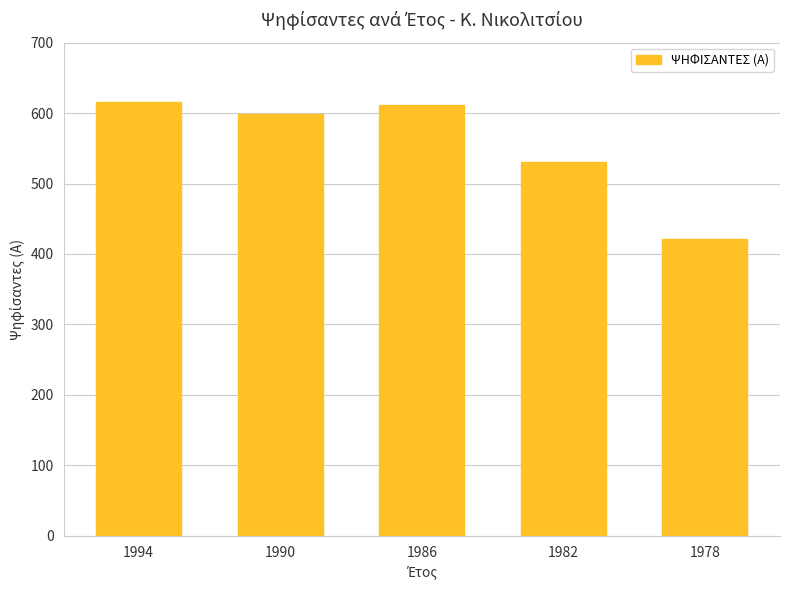

The chart shows a value of 421 at 1978. True or false?

True